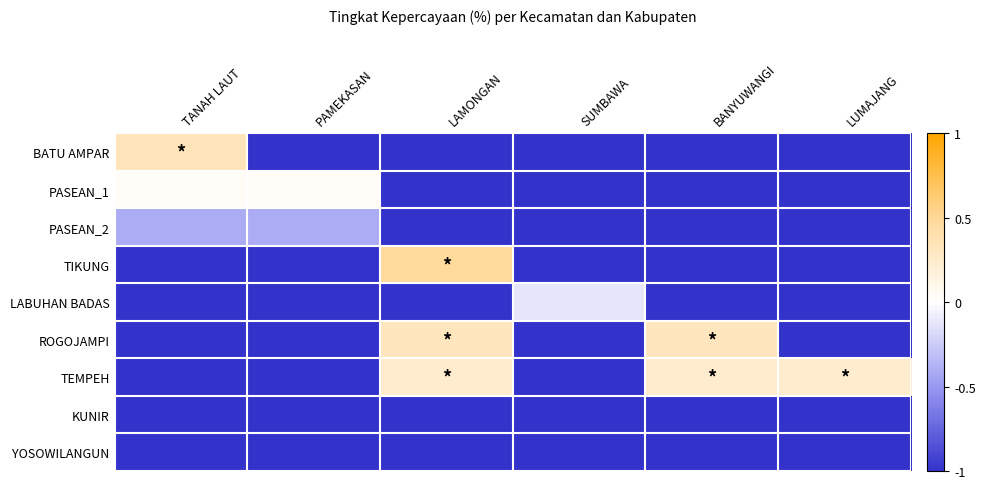

What is the maximum value shown in the chart?

0.5